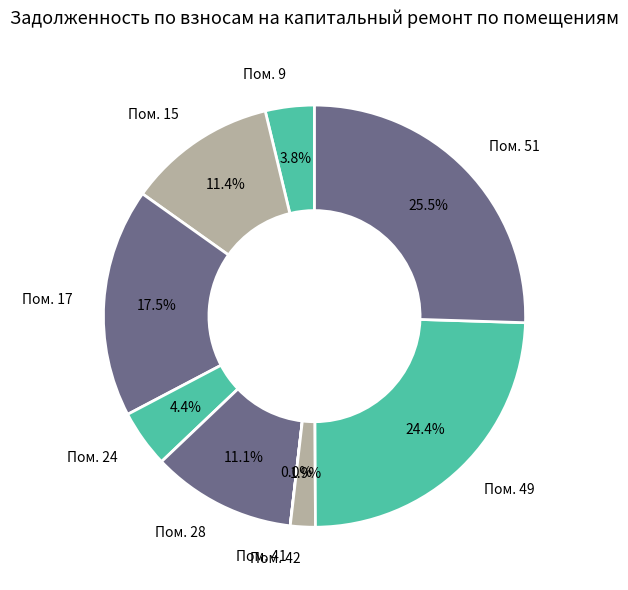

How much of the chart is everything except Пом. 51?

74.5%